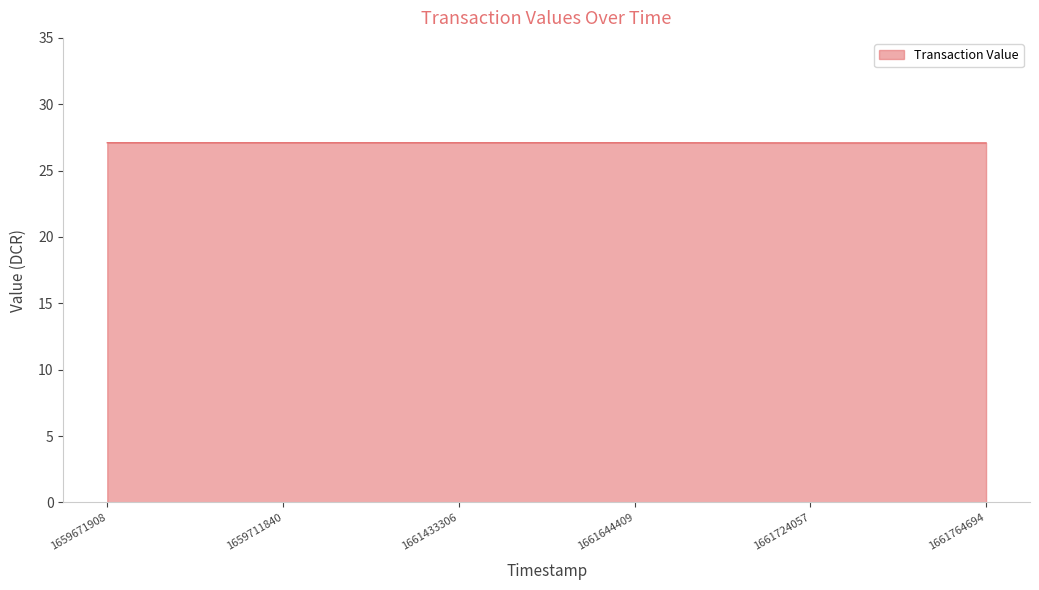

Does the chart have visible grid lines?

No